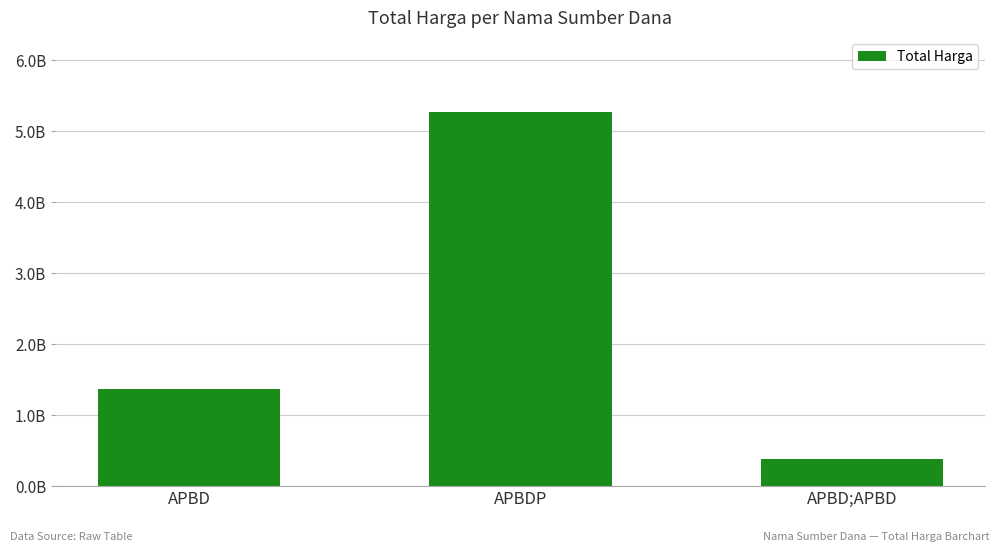

Which has a higher value, APBD or APBDP?

APBDP